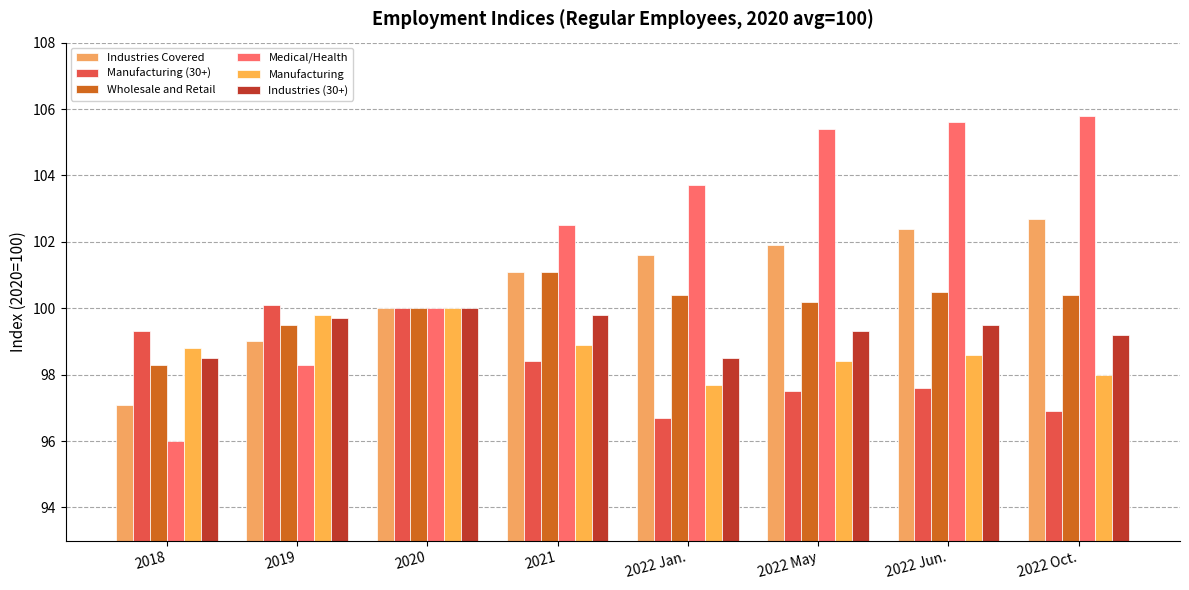

Is it true that Wholesale and Retail equals 136.3 at 2022 Jun.?

False